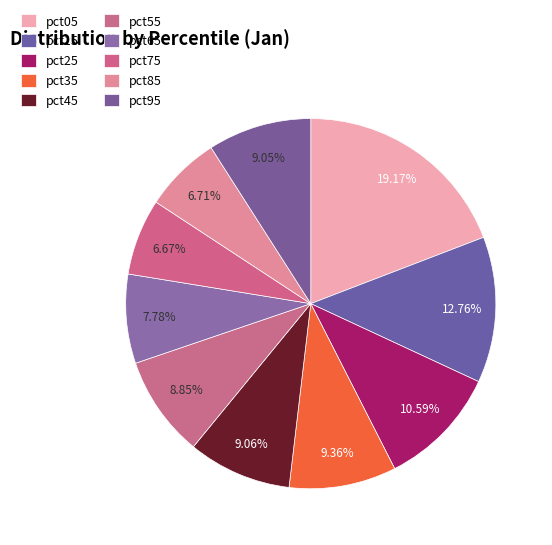

To the nearest percent, what is the difference between the largest and smallest slice percentages?

12%